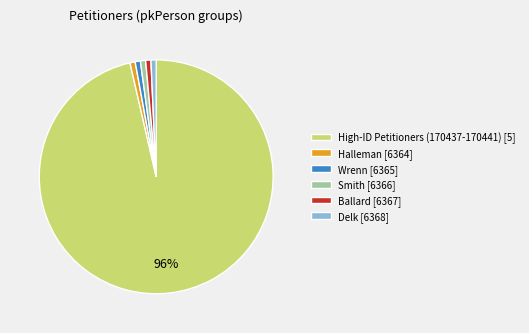

Do Ballard [6367] and Delk [6368] together represent more than half of the pie?

No